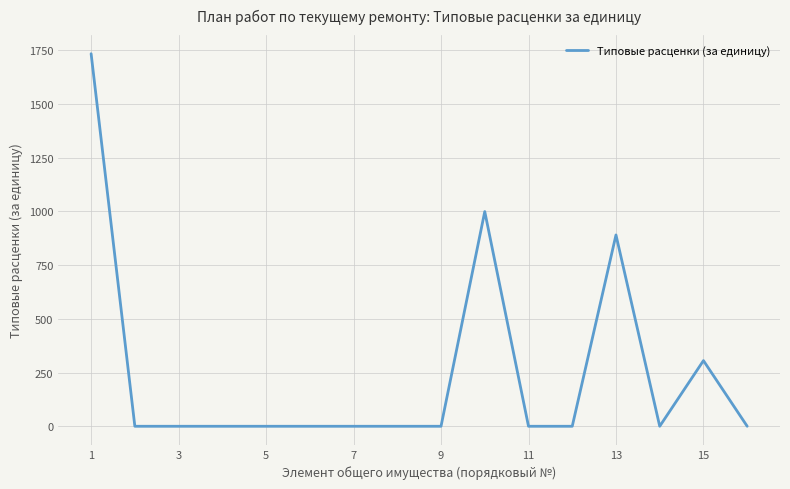

True or false: the data has more than 1 interior local peaks.

True